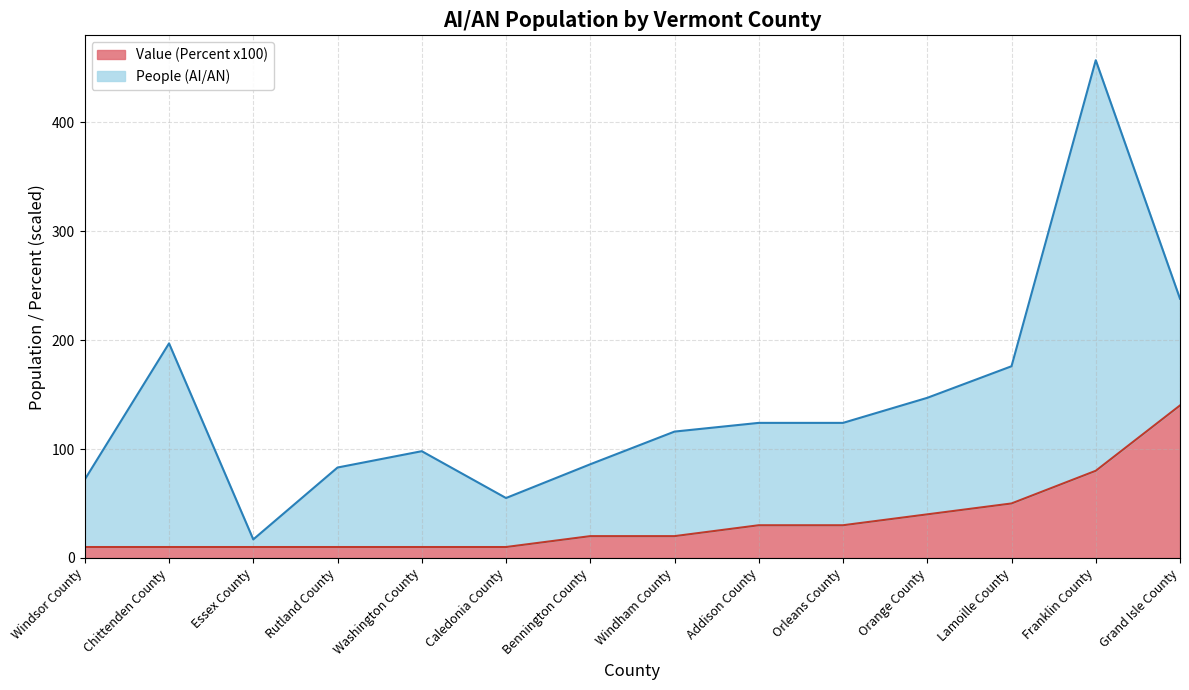

At which label does Value (Percent x100) reach its peak?

Grand Isle County